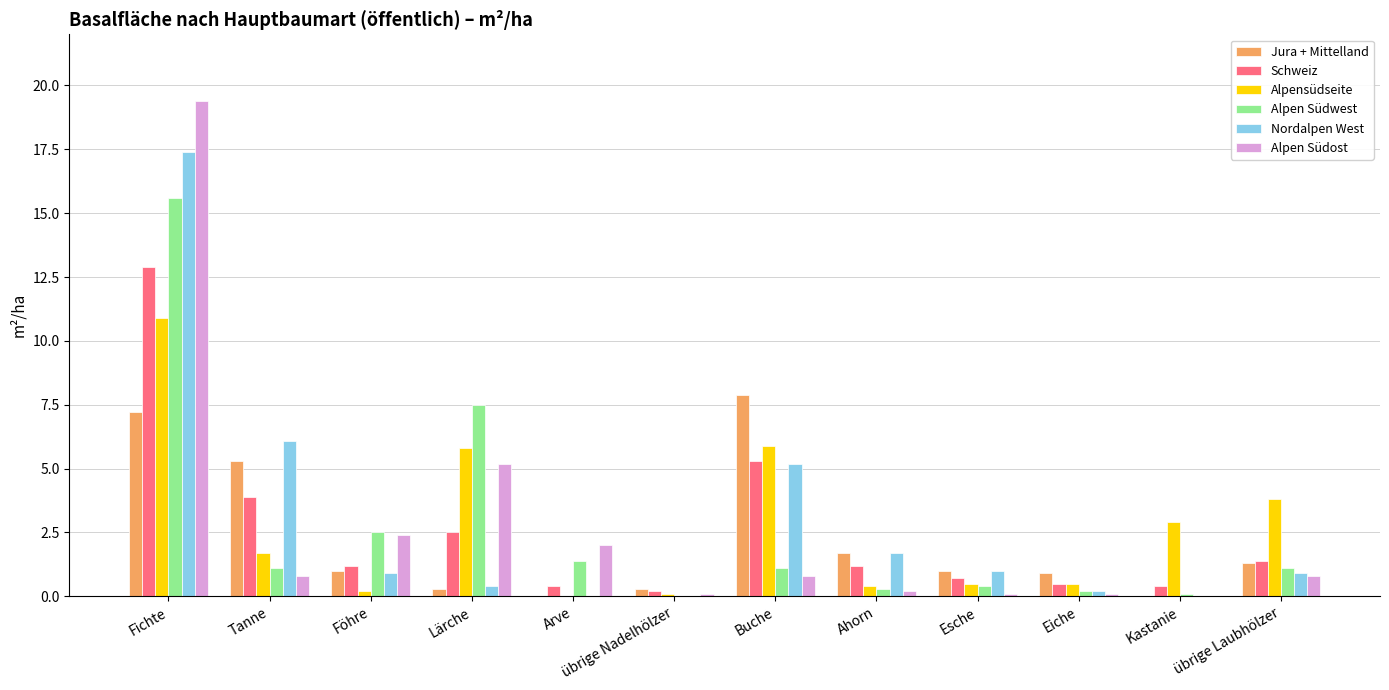

Reading left to right, transcribe all the data shown in this chart.

Jura + Mittelland: 7.2	5.3	1.0	0.3	0.0	0.3	7.9	1.7	1.0	0.9	0.0	1.3
Schweiz: 12.9	3.9	1.2	2.5	0.4	0.2	5.3	1.2	0.7	0.5	0.4	1.4
Alpensüdseite: 10.9	1.7	0.2	5.8	0.0	0.1	5.9	0.4	0.5	0.5	2.9	3.8
Alpen Südwest: 15.6	1.1	2.5	7.5	1.4	0.0	1.1	0.3	0.4	0.2	0.1	1.1
Nordalpen West: 17.4	6.1	0.9	0.4	0.0	0.0	5.2	1.7	1.0	0.2	0.0	0.9
Alpen Südost: 19.4	0.8	2.4	5.2	2.0	0.1	0.8	0.2	0.1	0.1	0.0	0.8